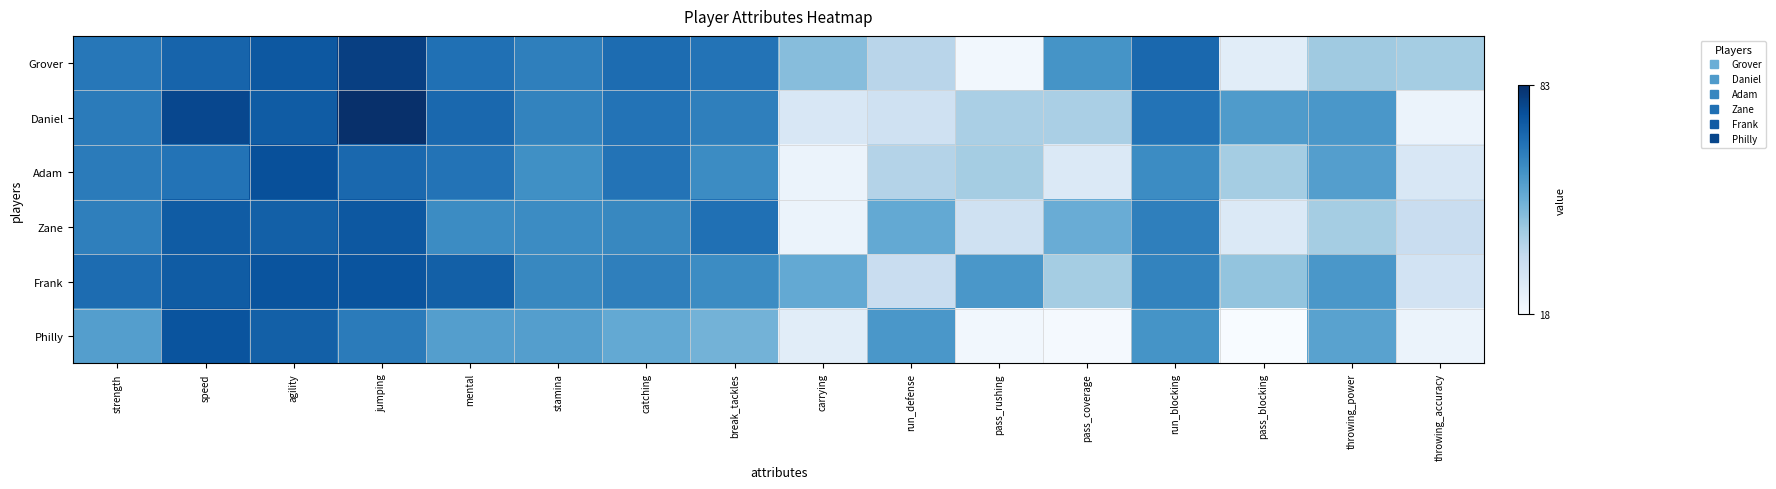

Count the number of categories in the chart.

16